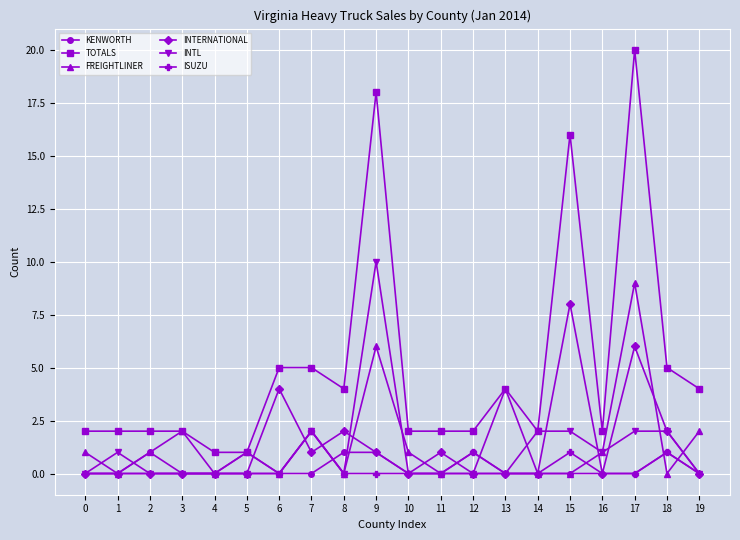

Is the value of TOTALS at 19 greater than the value of INTERNATIONAL at 12?

Yes